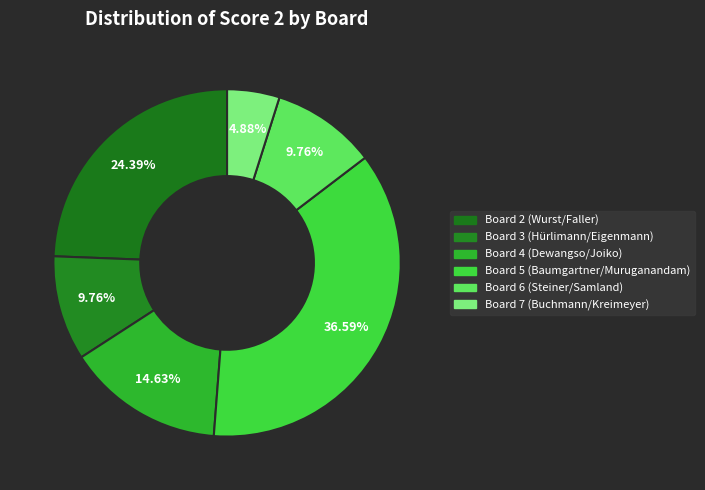

Rank the categories by value from highest to lowest.

Board 5 (Baumgartner/Muruganandam), Board 2 (Wurst/Faller), Board 4 (Dewangso/Joiko), Board 3 (Hürlimann/Eigenmann), Board 6 (Steiner/Samland), Board 7 (Buchmann/Kreimeyer)